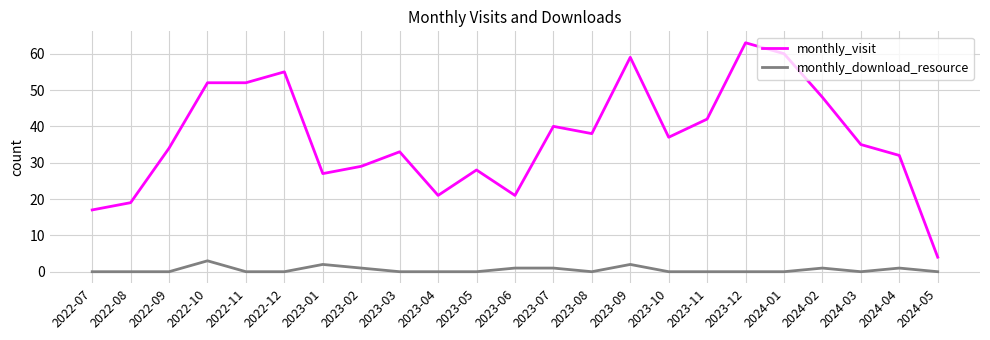

The value of monthly_visit at 2022-10 is 21. True or false?

False